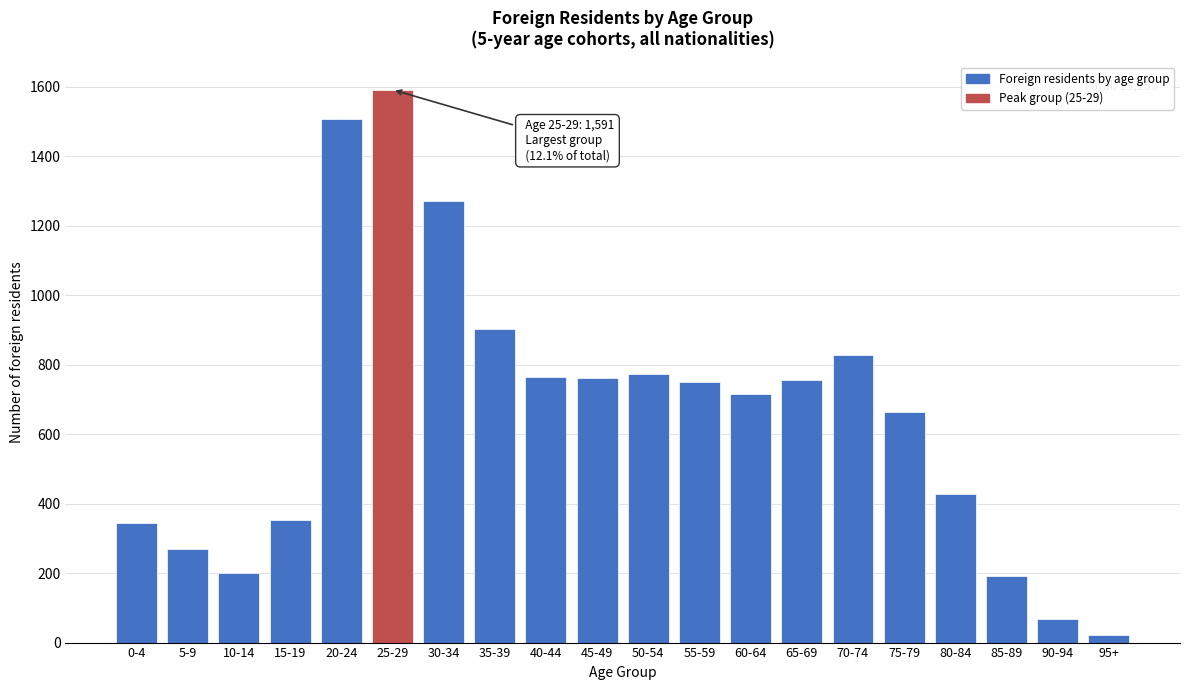

What is the ratio of the value at 40-44 to the value at 25-29?

0.5